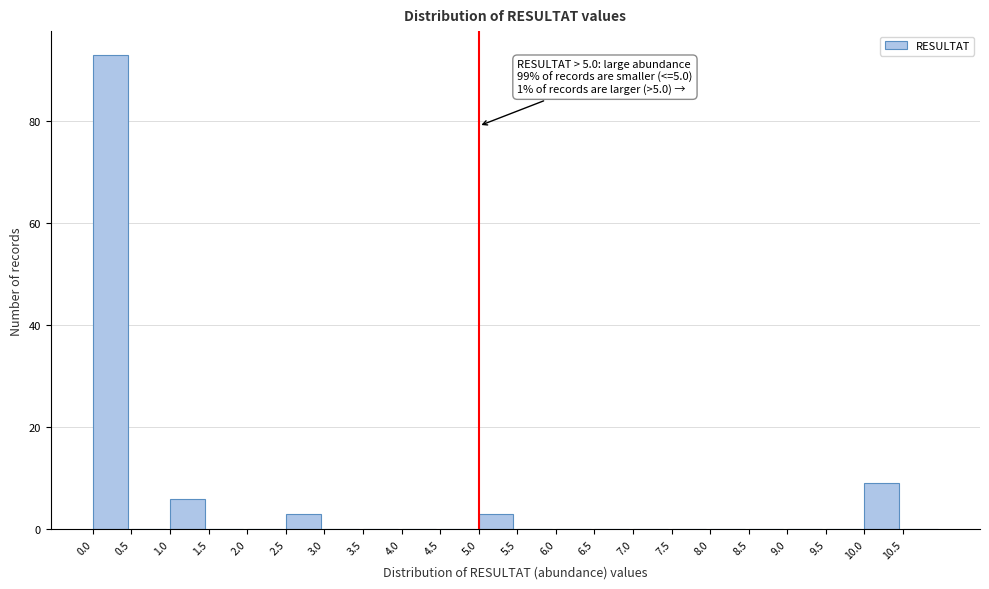

Over which range of the x-axis is the bar tallest?

0.0 to 0.5